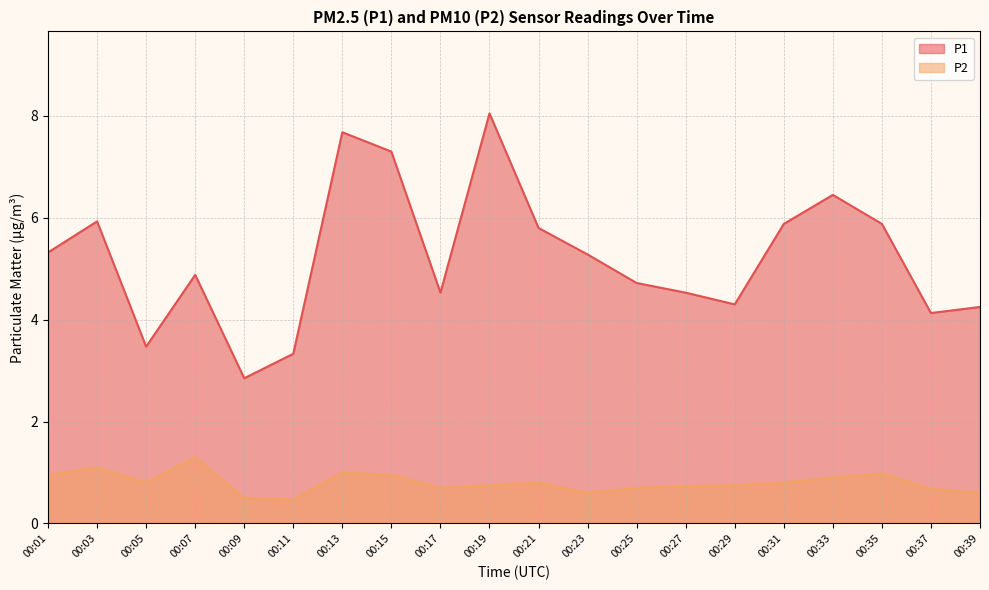

What are all the series names shown in the legend?

P1, P2